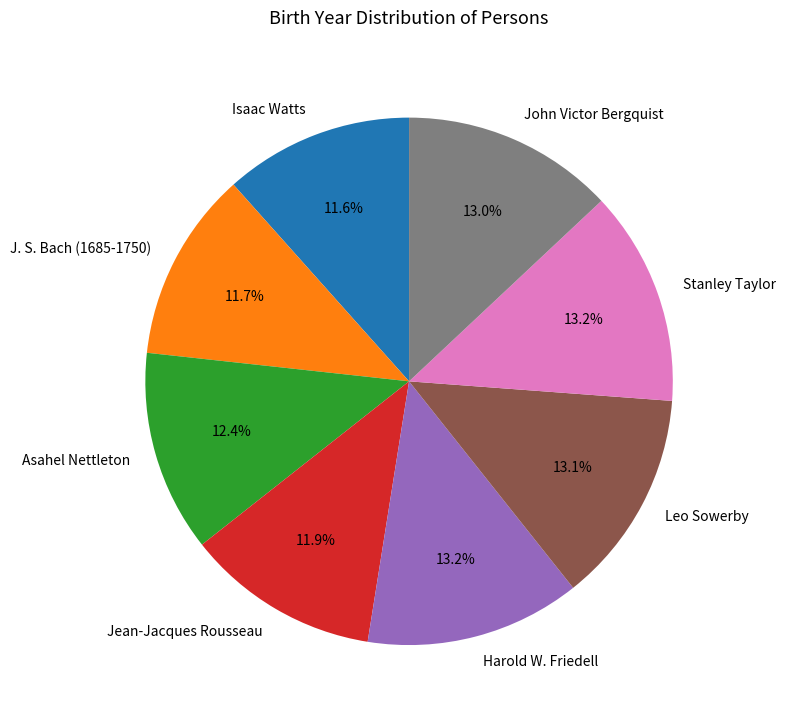

To the nearest percent, what percentage of the pie is Isaac Watts?

12%